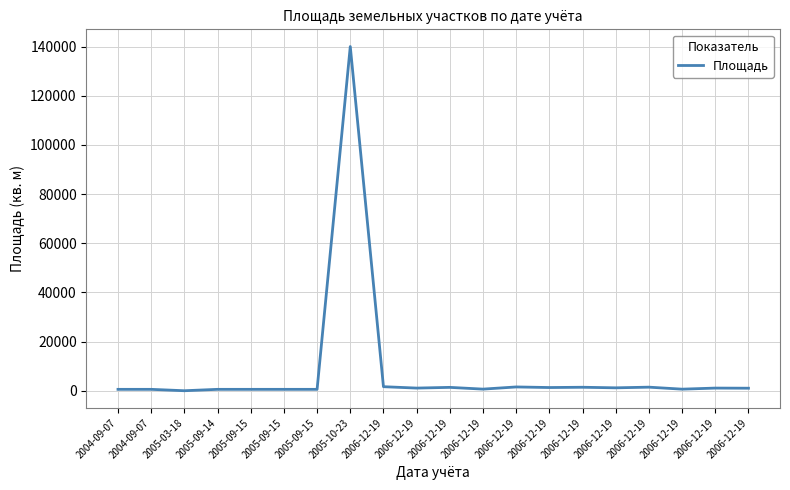

Which has a higher value, 2006-12-19 or 2005-09-15?

2006-12-19